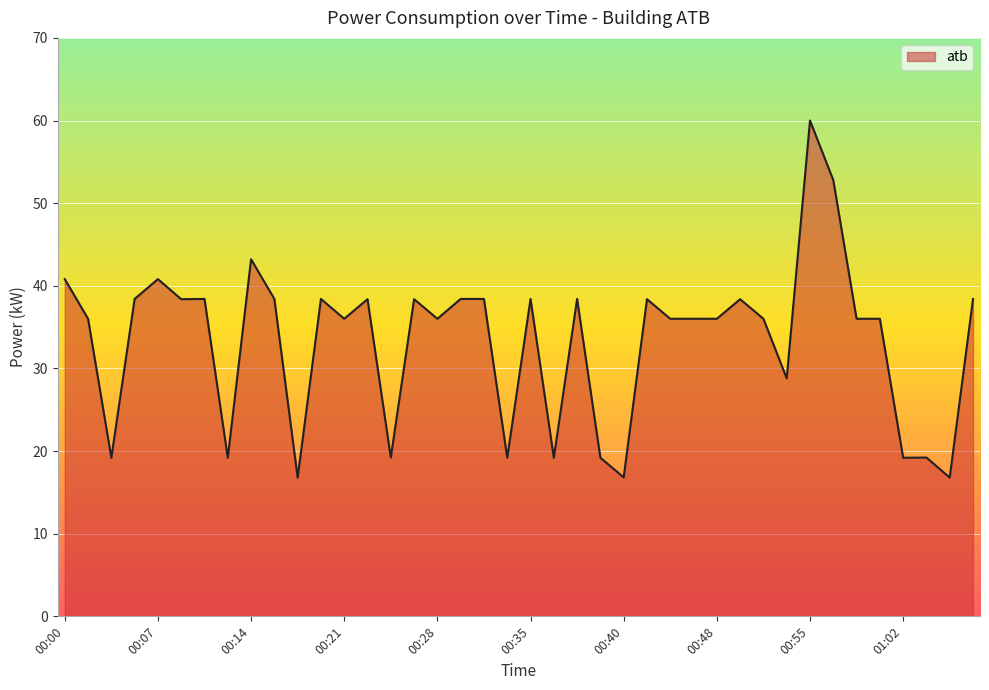

What is the difference between the maximum and minimum values?

43.2